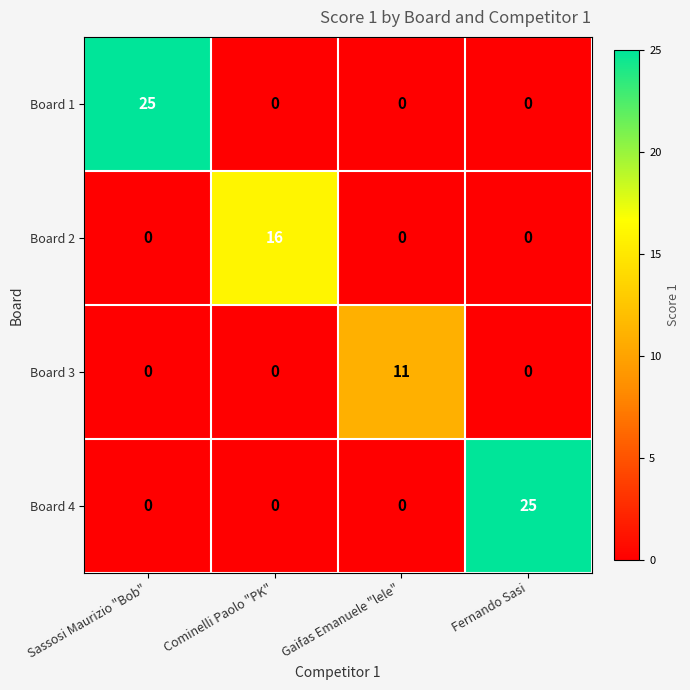

What is the sum of the Board 4 values at Gaifas Emanuele "lele" and Fernando Sasi?

25